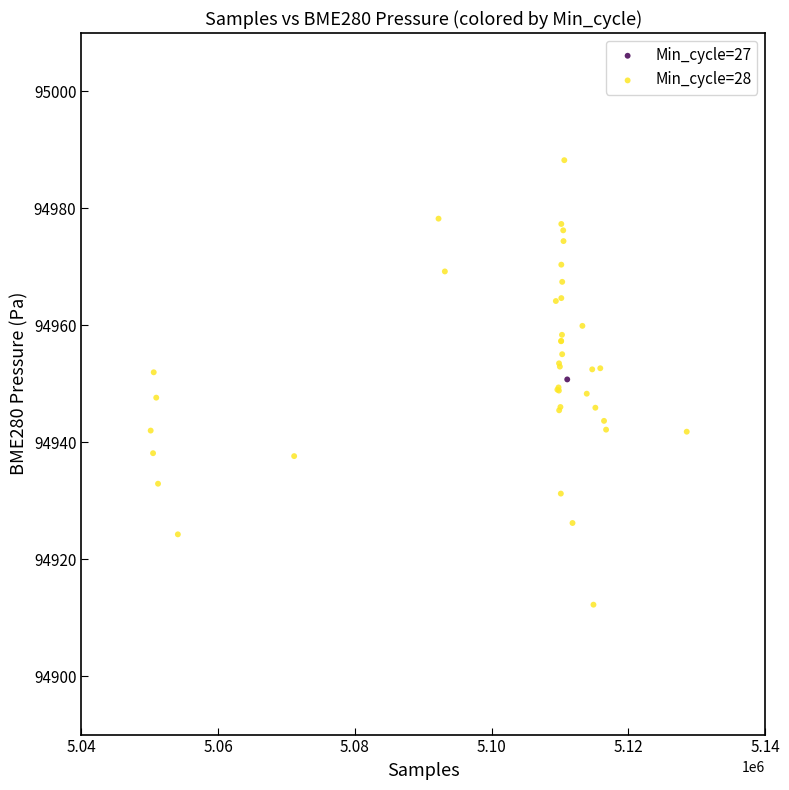

What are all the series names shown in the legend?

Min_cycle=27, Min_cycle=28